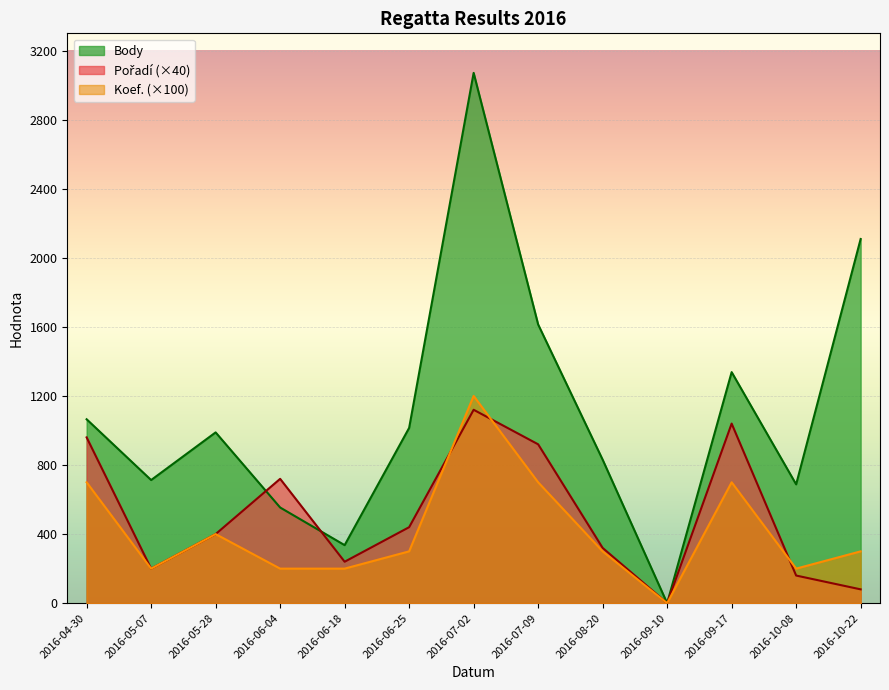

What position from the left is 2016-06-18?

5